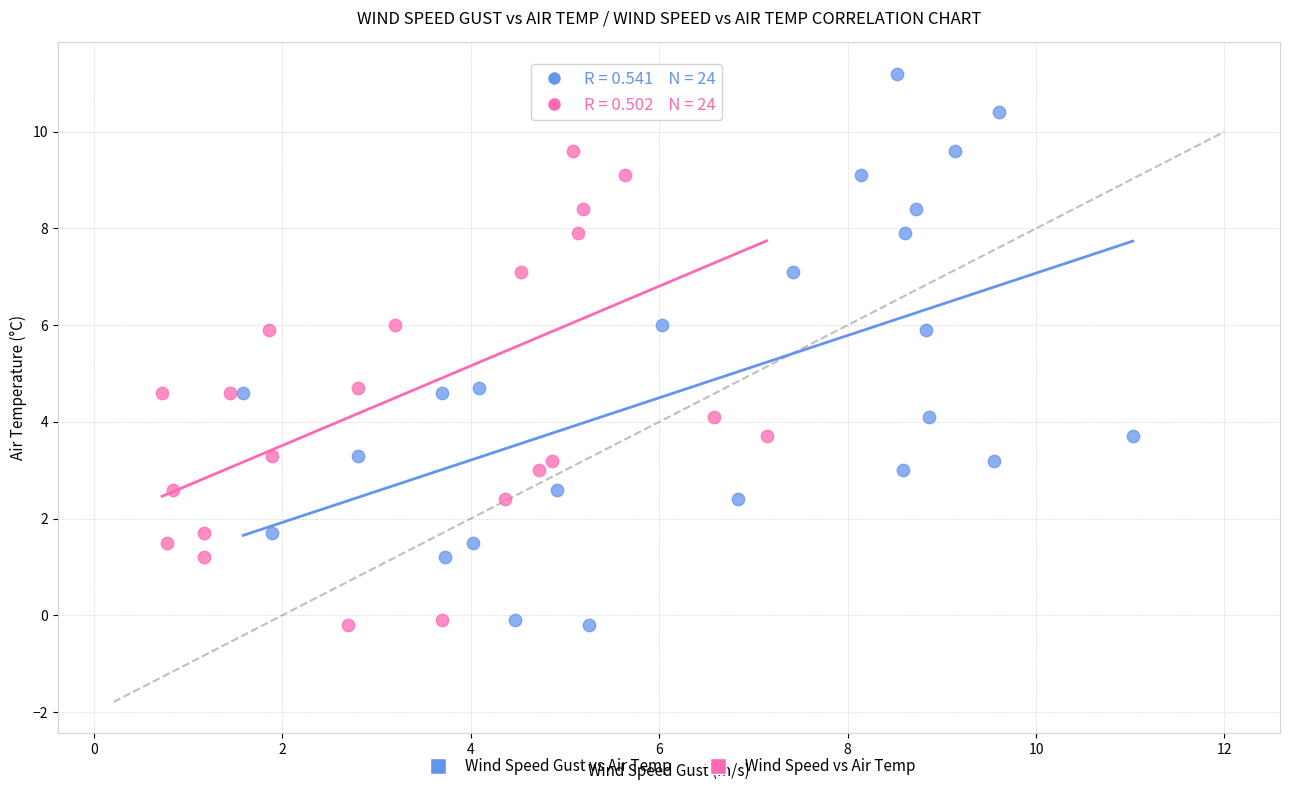

What are all the series names shown in the legend?

Wind Speed Gust vs Air Temp, Wind Speed vs Air Temp